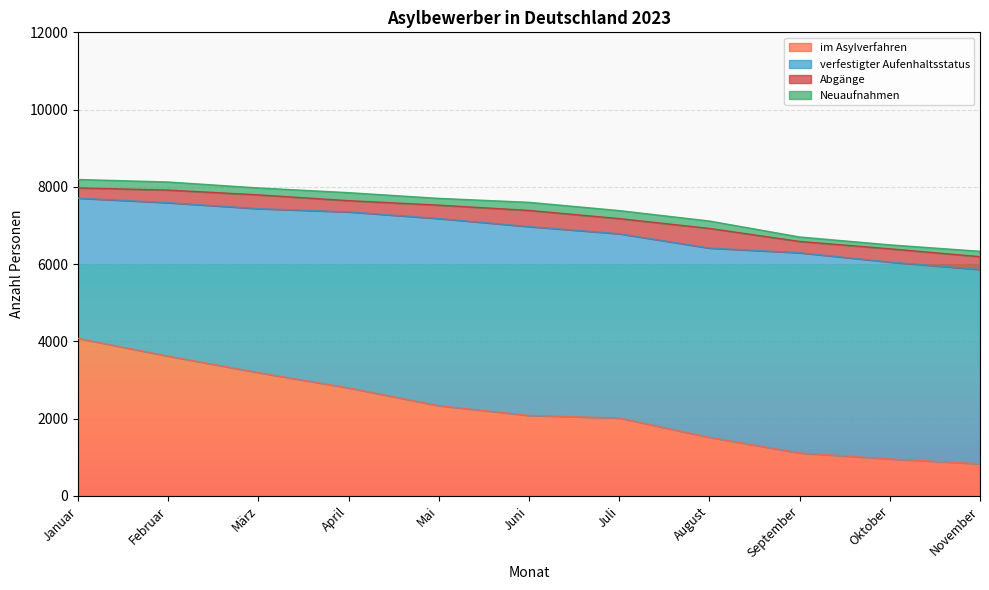

True or false: Abgänge has a value of 162 at Februar.

False